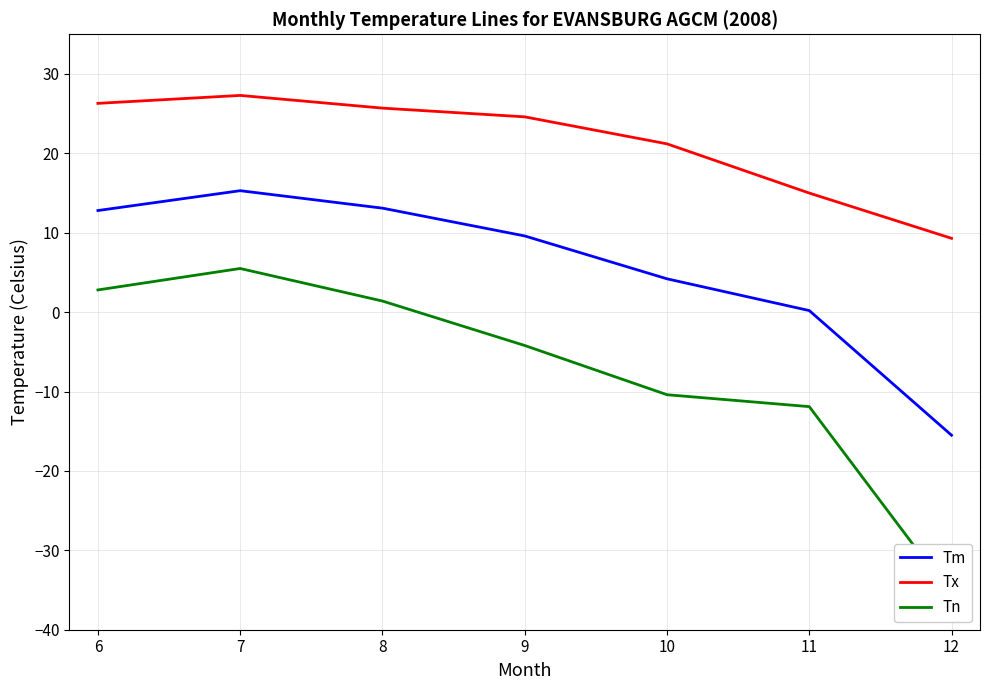

How many series are shown in this chart?

3